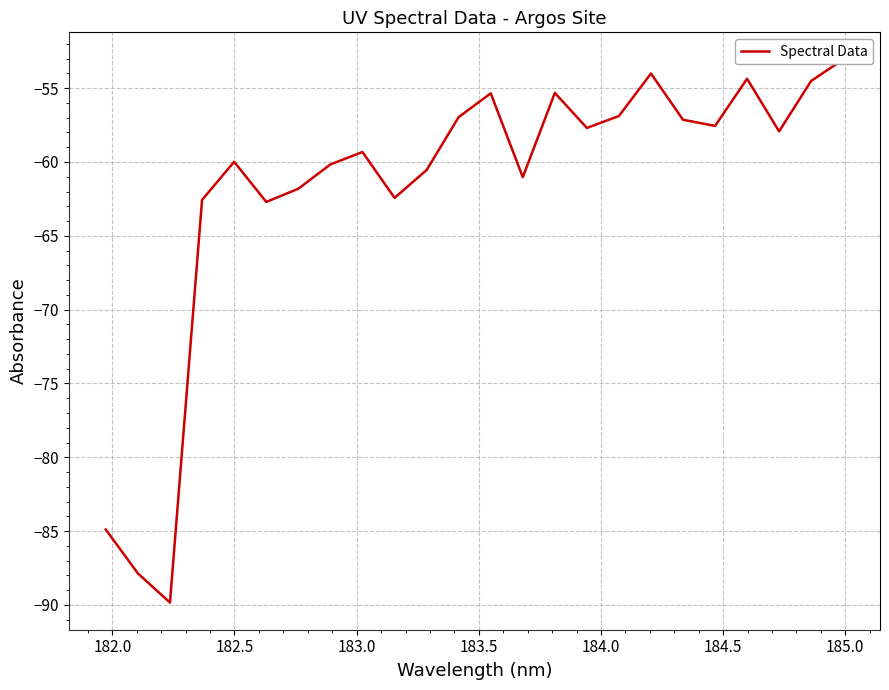

How many points are lower than both their immediate neighbors (excluding endpoints)?

7